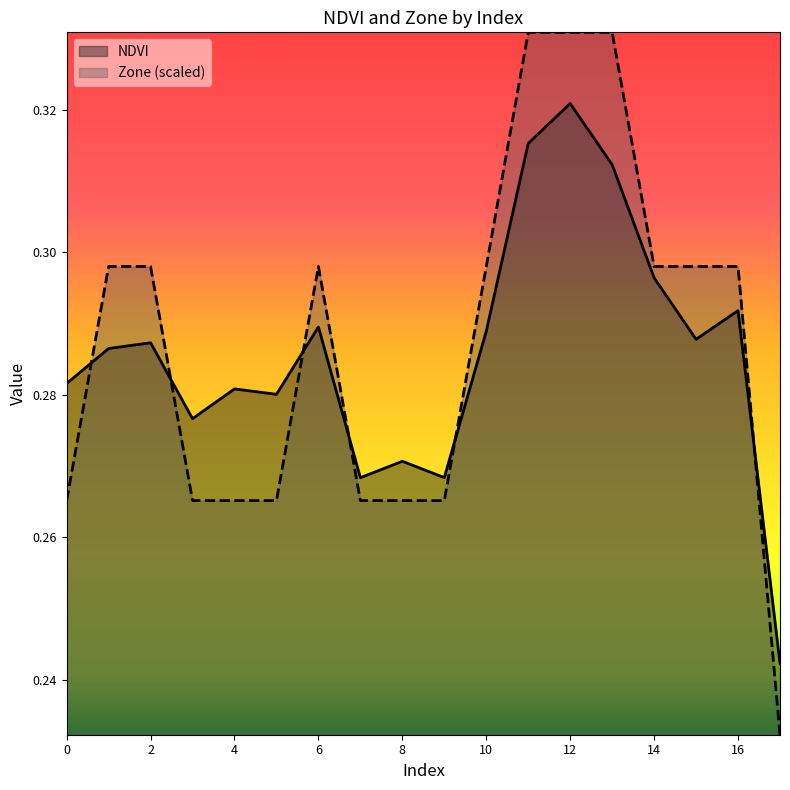

How many lines are shown in the chart?

2